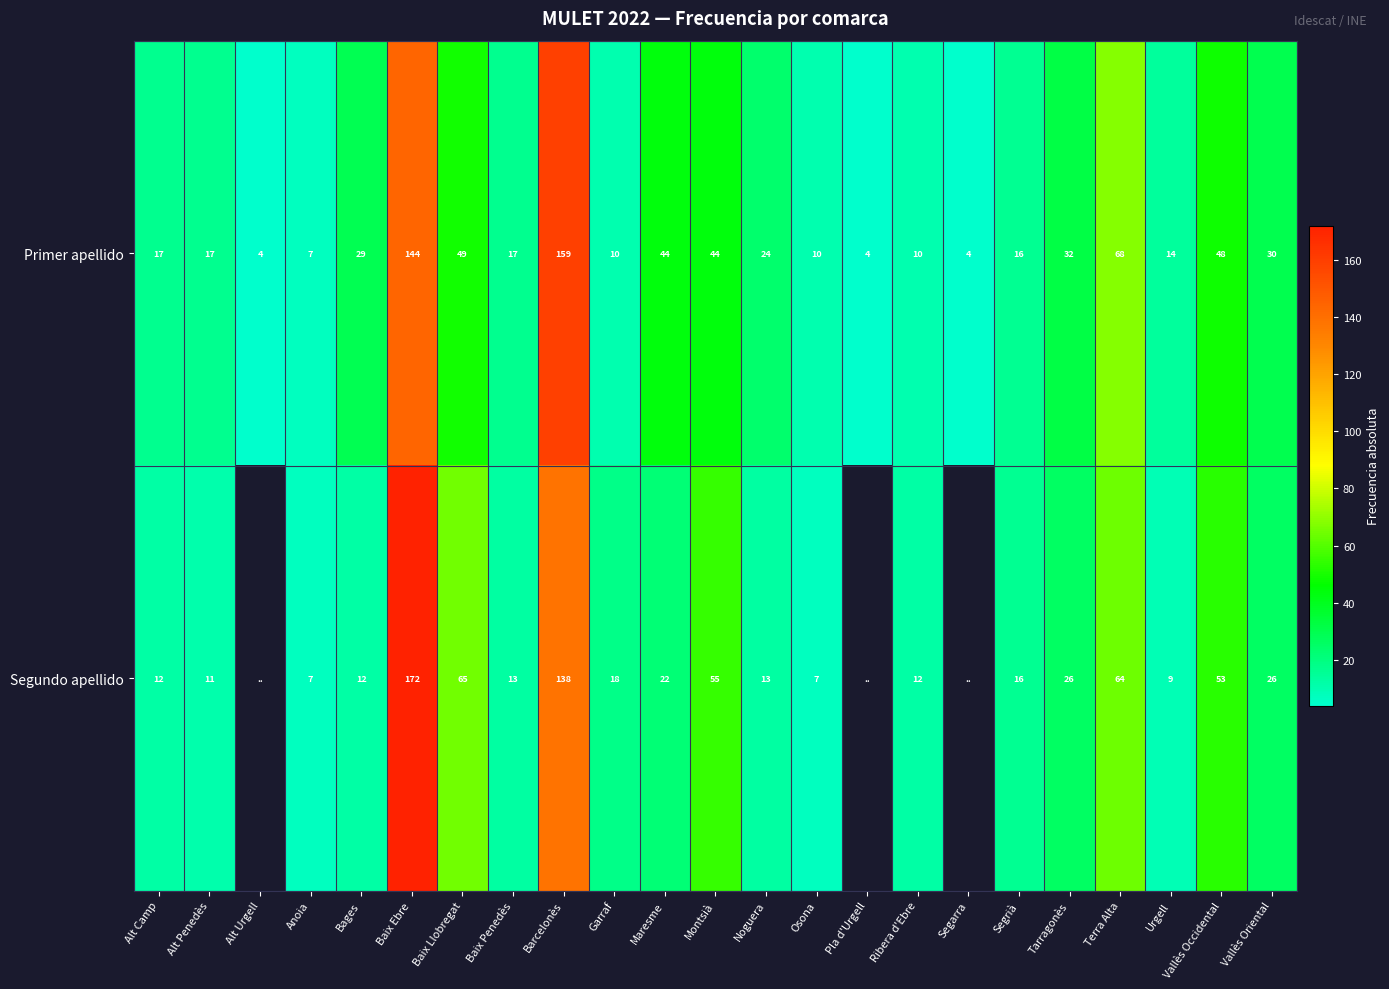

What is the spread (max minus min) of values at Ribera d'Ebre?

2